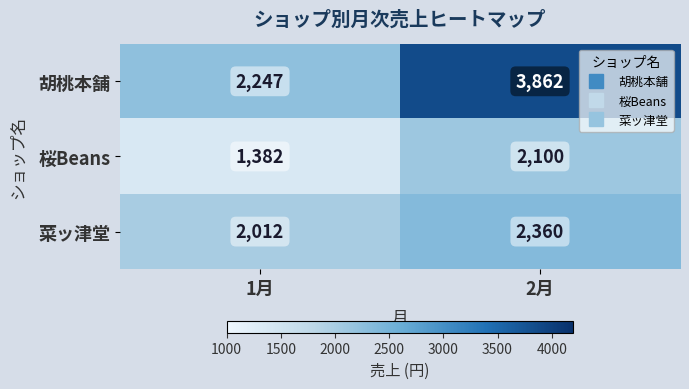

Between 1月 and 2月, which series saw the biggest shift?

胡桃本舗